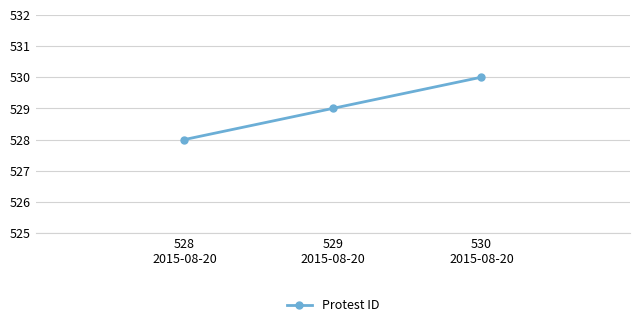

The value at 529
2015-08-20 is 861. True or false?

False